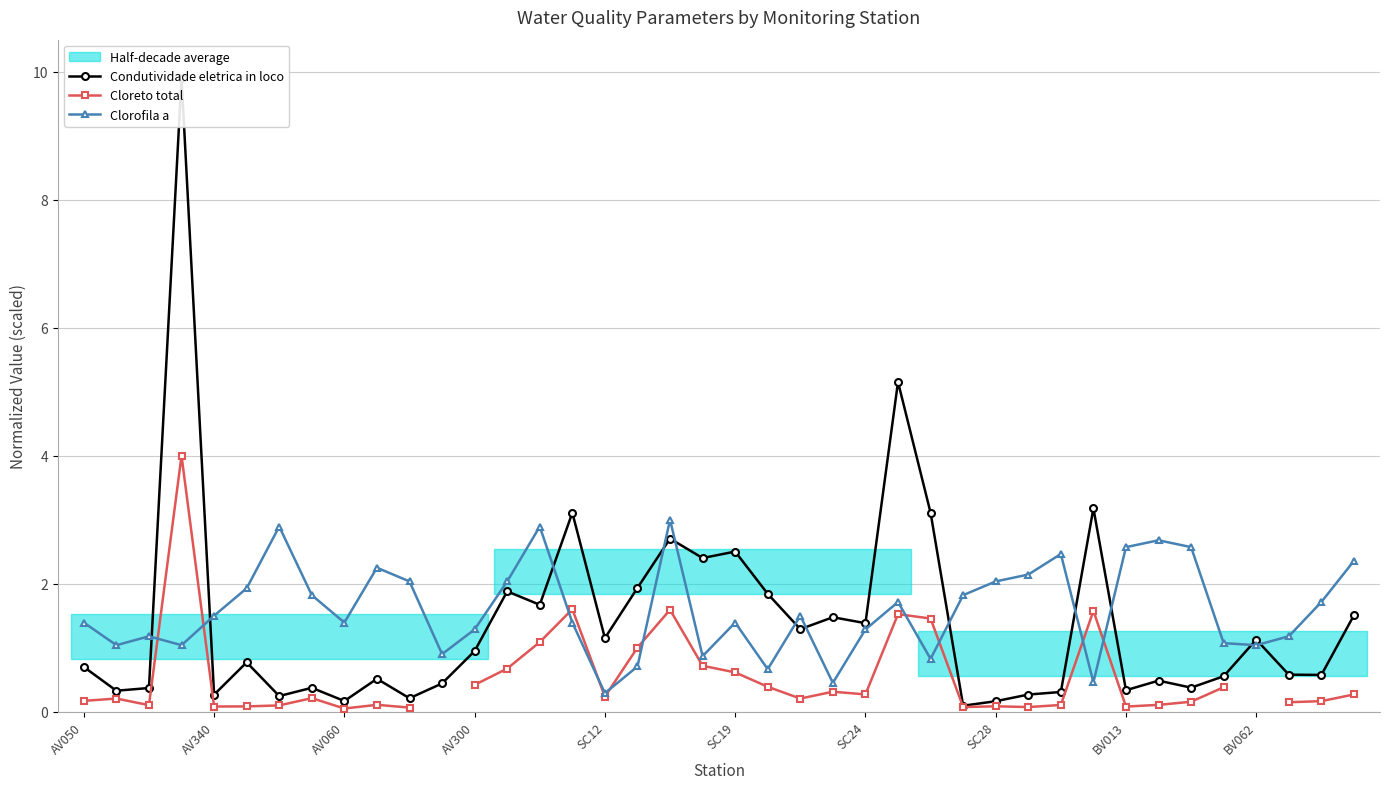

What are all the series names shown in the legend?

Condutividade eletrica in loco, Cloreto total, Clorofila a